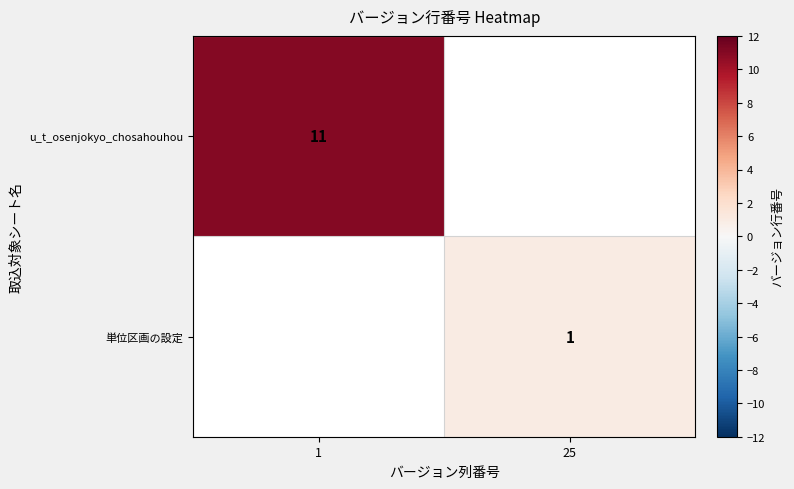

Is it true that u_t_osenjokyo_chosahouhou equals 19 at 1?

False